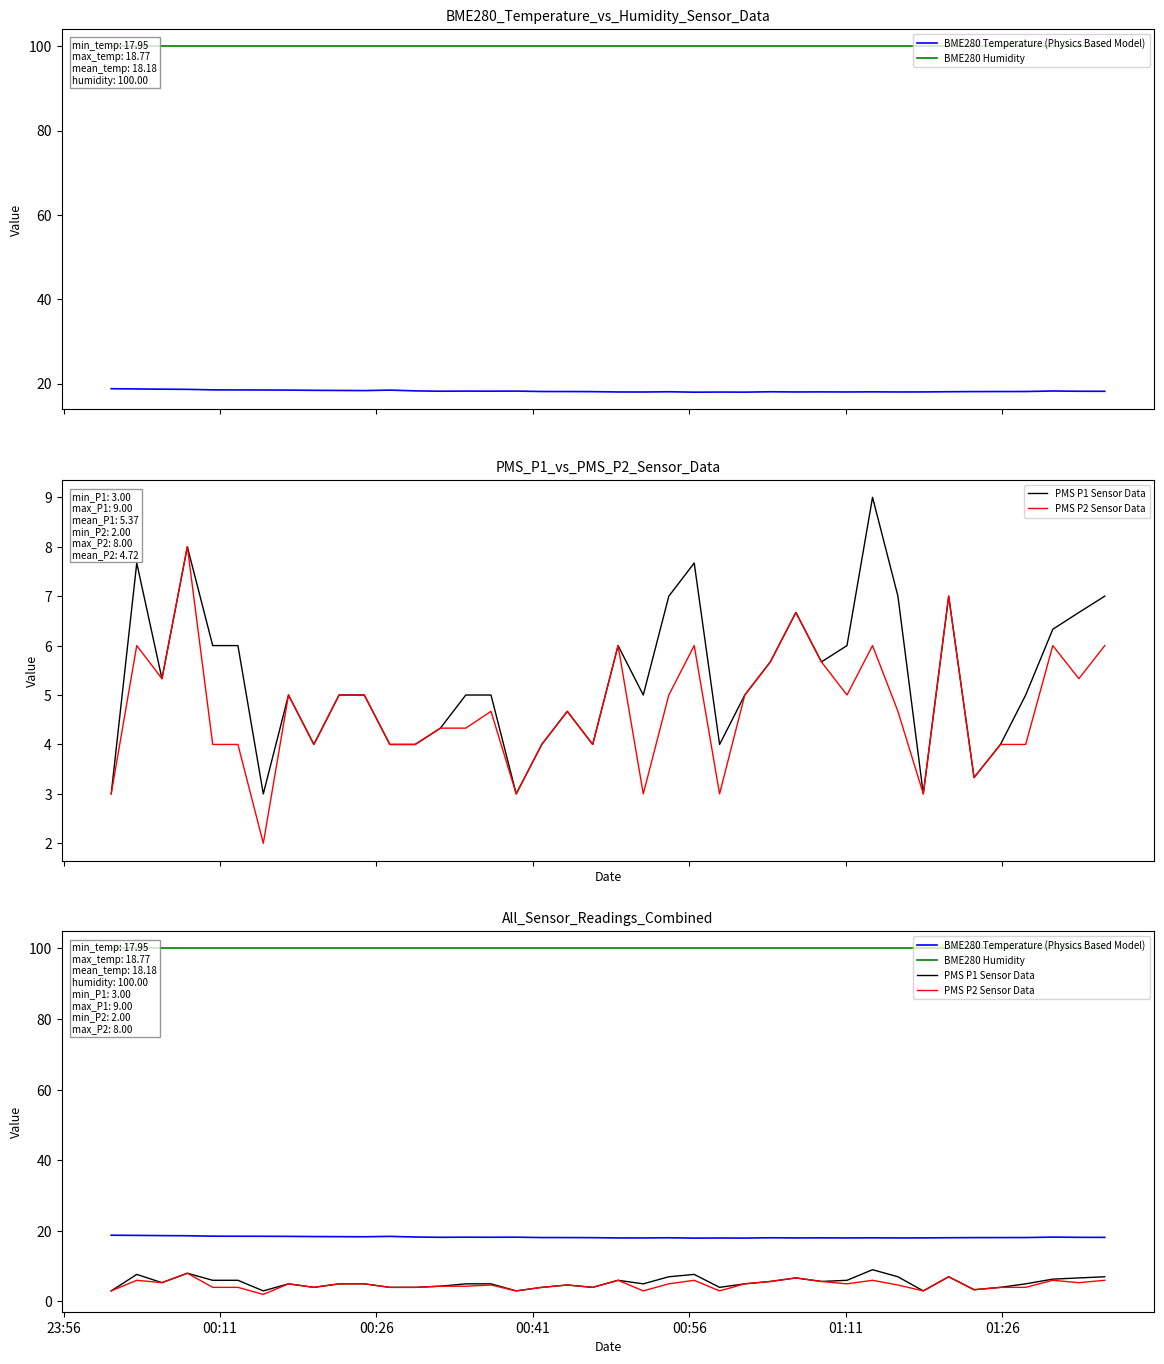

How many lines are shown in the chart?

4